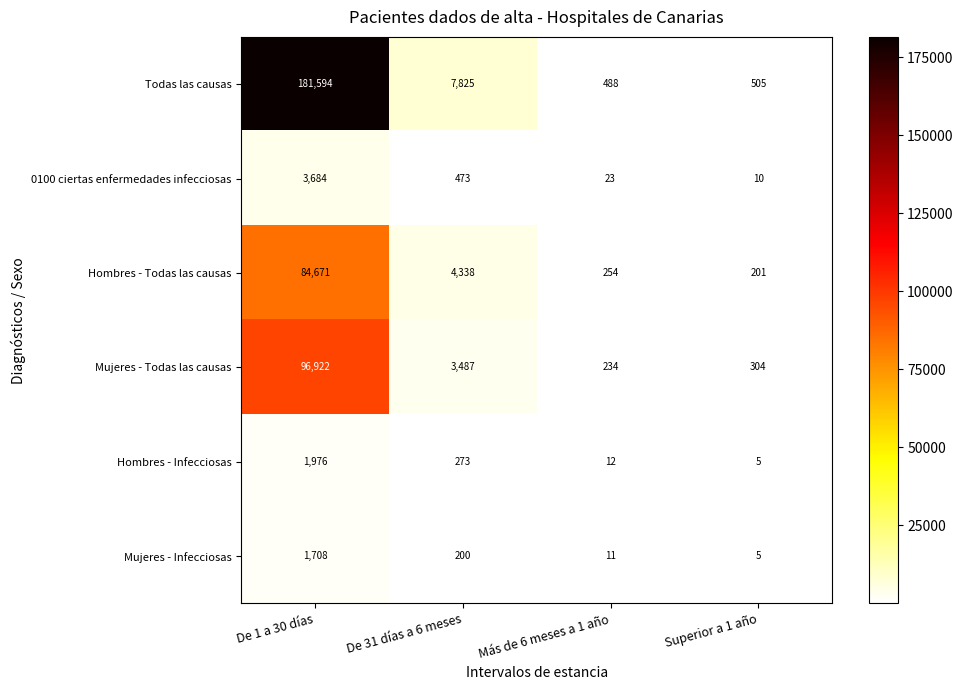

Which series has the widest spread of values?

Todas las causas